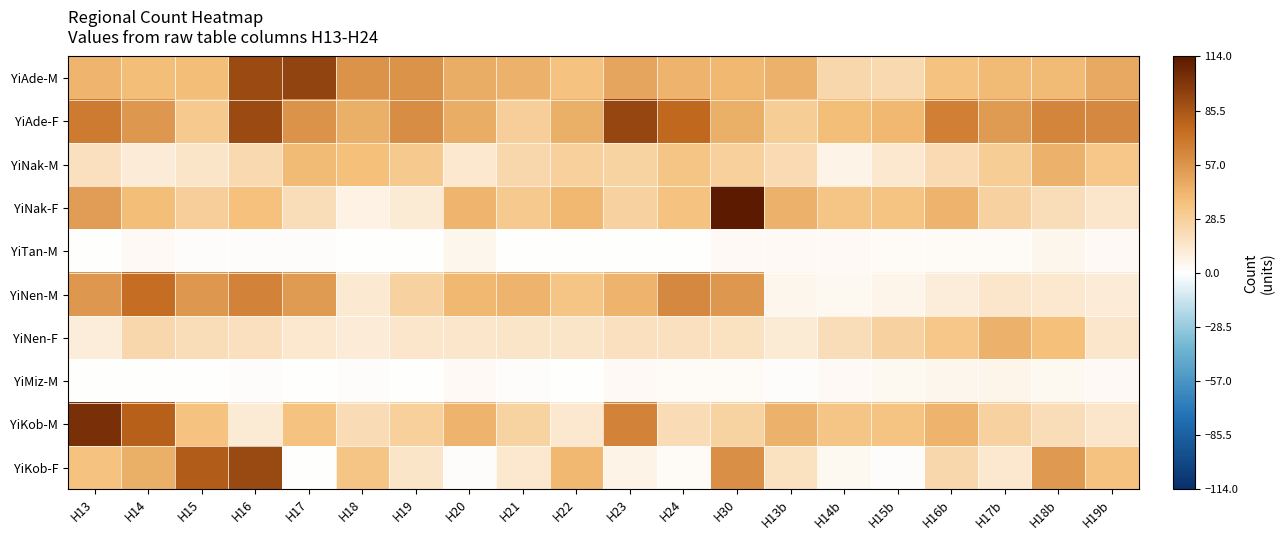

Reading right to left, what are all the values shown in this chart?

YiAde-M: H19b=48	H18b=40	H17b=40	H16b=36	H15b=23	H14b=24	H13b=44	H30=41	H24=43	H23=49	H22=36	H21=44	H20=46	H19=57	H18=57	H17=94	H16=90	H15=39	H14=39	H13=42
YiAde-F: H19b=62	H18b=64	H17b=54	H16b=66	H15b=41	H14b=39	H13b=30	H30=45	H24=77	H23=92	H22=45	H21=29	H20=46	H19=60	H18=45	H17=57	H16=90	H15=32	H14=56	H13=68
YiNak-M: H19b=33	H18b=44	H17b=30	H16b=22	H15b=14	H14b=7	H13b=22	H30=28	H24=34	H23=26	H22=28	H21=24	H20=14	H19=32	H18=38	H17=40	H16=23	H15=16	H14=11	H13=18
YiNak-F: H19b=15	H18b=20	H17b=27	H16b=43	H15b=35	H14b=34	H13b=44	H30=114	H24=36	H23=27	H22=41	H21=32	H20=42	H19=12	H18=8	H17=20	H16=37	H15=29	H14=39	H13=53
YiTan-M: H19b=3	H18b=5	H17b=2	H16b=2	H15b=2	H14b=3	H13b=3	H30=3	H24=0	H23=0	H22=0	H21=0	H20=5	H19=0	H18=0	H17=1	H16=1	H15=1	H14=3	H13=0
YiNen-M: H19b=11	H18b=14	H17b=15	H16b=10	H15b=6	H14b=4	H13b=5	H30=56	H24=62	H23=43	H22=34	H21=43	H20=41	H19=27	H18=13	H17=54	H16=65	H15=56	H14=74	H13=56
YiNen-F: H19b=15	H18b=38	H17b=44	H16b=33	H15b=27	H14b=20	H13b=12	H30=17	H24=18	H23=18	H22=16	H21=16	H20=15	H19=15	H18=11	H17=14	H16=18	H15=20	H14=24	H13=10
YiMiz-M: H19b=3	H18b=4	H17b=6	H16b=5	H15b=4	H14b=3	H13b=1	H30=2	H24=2	H23=3	H22=0	H21=1	H20=3	H19=0	H18=1	H17=0	H16=1	H15=0	H14=0	H13=0
YiKob-M: H19b=15	H18b=20	H17b=27	H16b=43	H15b=35	H14b=34	H13b=44	H30=26	H24=21	H23=65	H22=14	H21=26	H20=43	H19=28	H18=21	H17=36	H16=12	H15=36	H14=81	H13=103
YiKob-F: H19b=36	H18b=55	H17b=14	H16b=24	H15b=1	H14b=4	H13b=17	H30=59	H24=2	H23=7	H22=41	H21=14	H20=1	H19=16	H18=34	H17=0	H16=91	H15=82	H14=45	H13=36